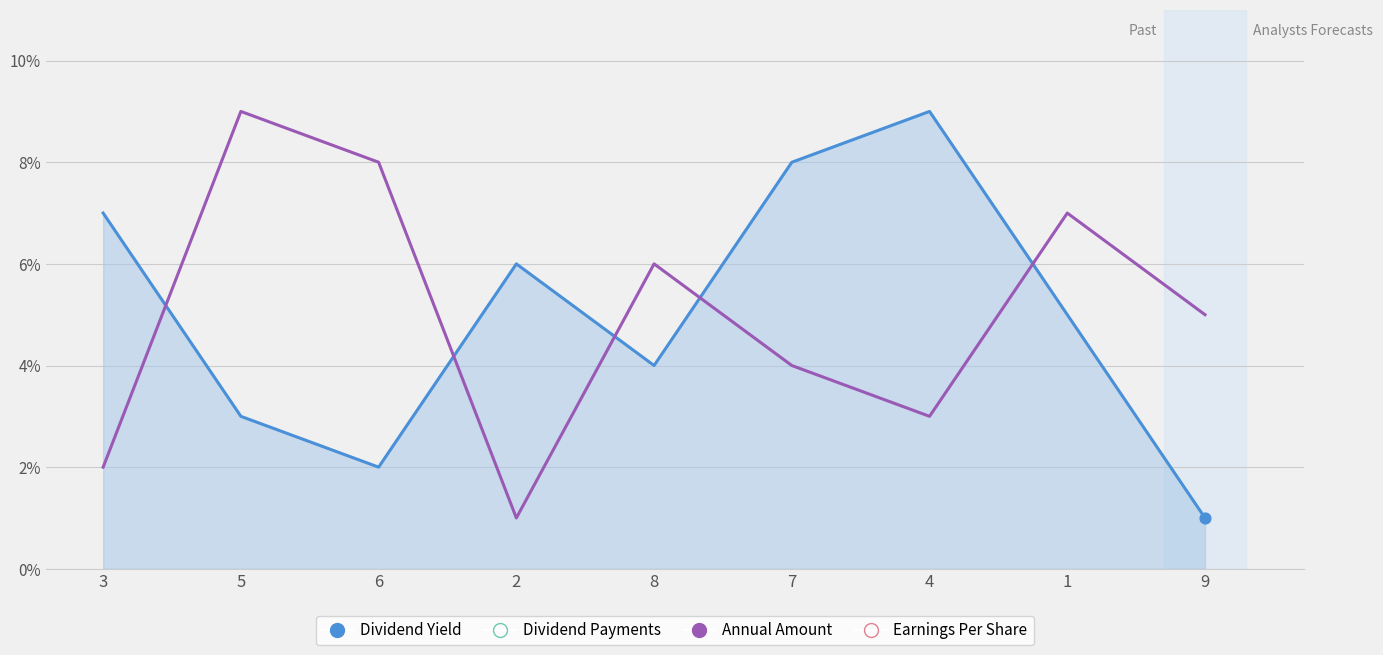

Is the value of Annual Amount at 1 greater than the value of Dividend Yield at 6?

Yes